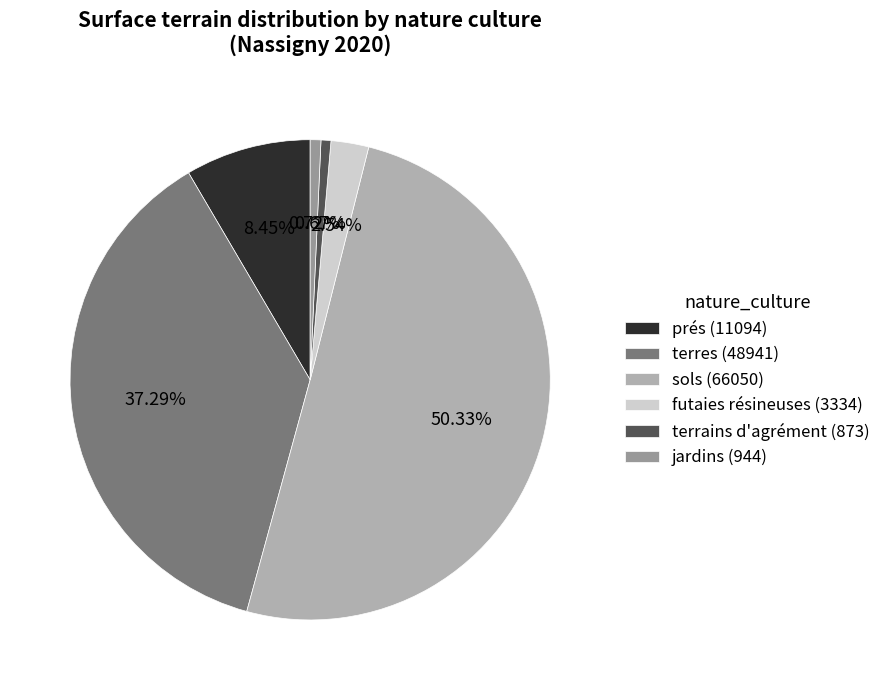

How many slices are in this pie chart?

6